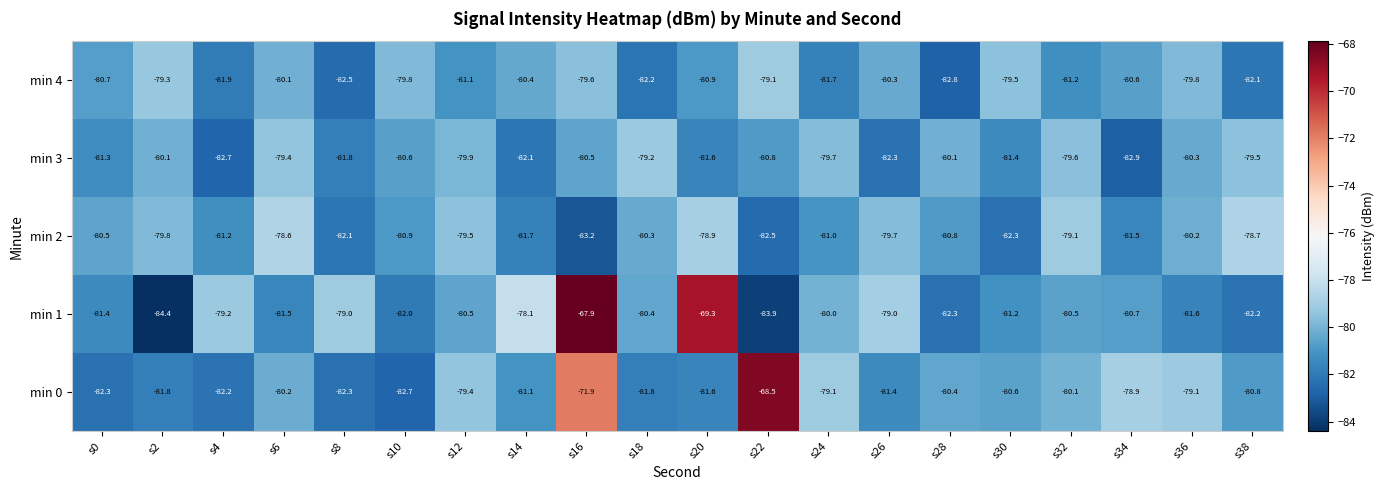

Between s14 and s20, which series saw the biggest shift?

min 1